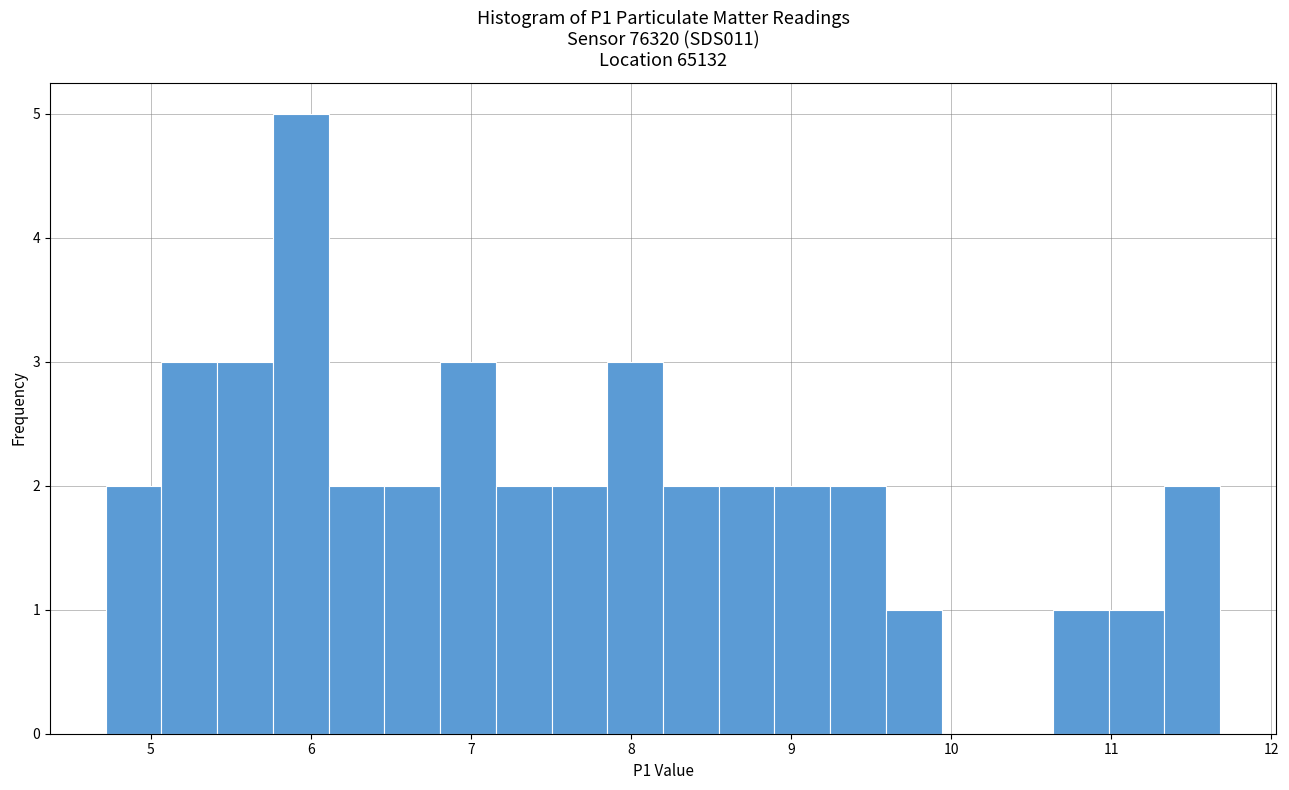

Read against the x-axis, roughly where is the centre of the tallest bar?

5.9